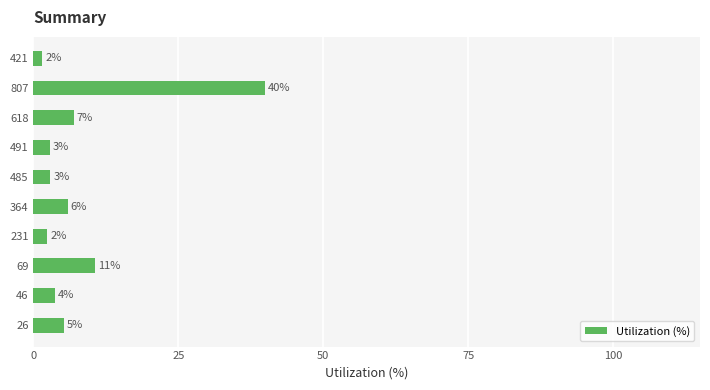

Are the bars horizontal?

Yes